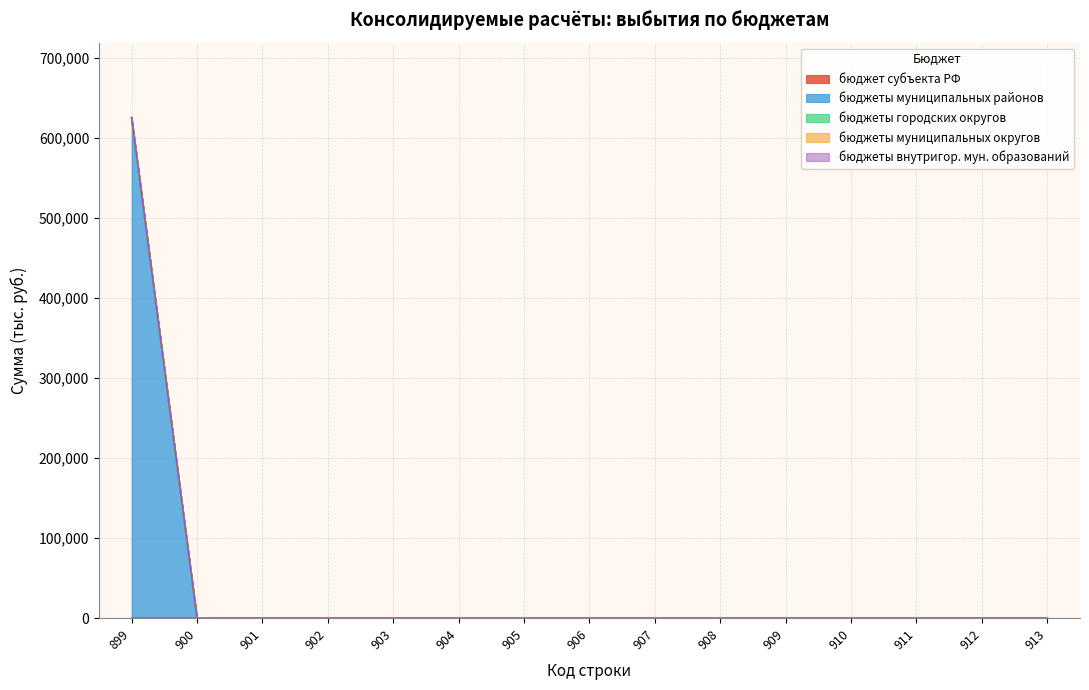

Between 910 and 913, which series saw the biggest shift?

бюджет субъекта РФ